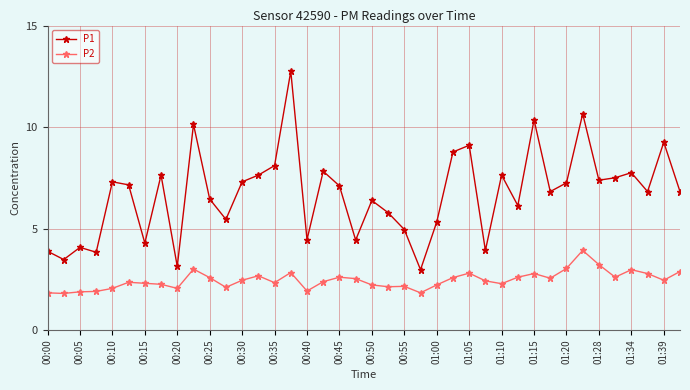

True or false: P2 and P1 cross at least once.

False